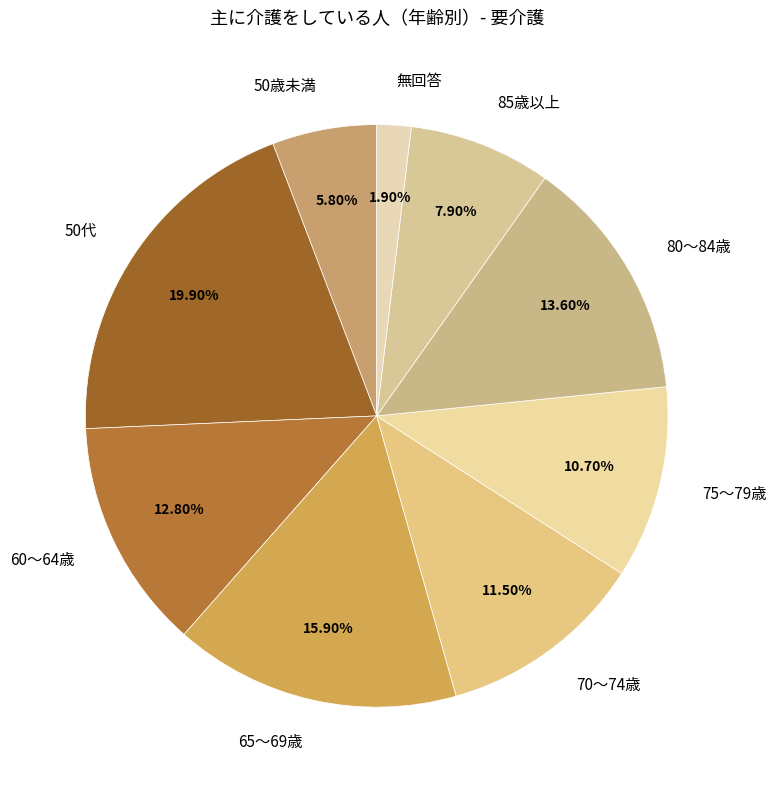

To the nearest percent, what percentage of the pie is 無回答?

2%